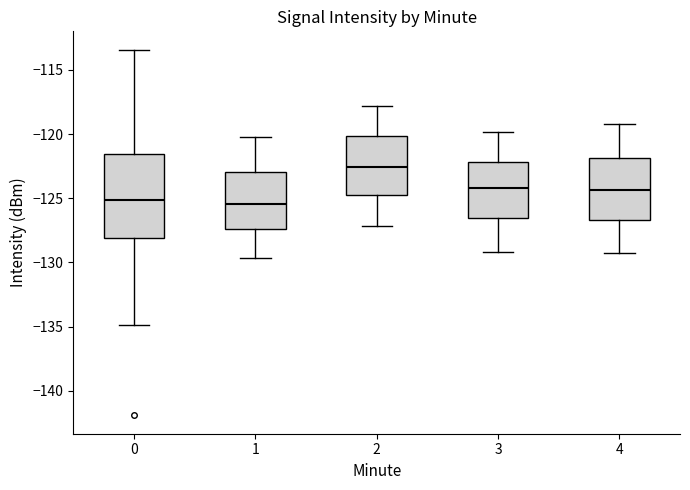

Reading left to right, transcribe this box plot: for each box, give where its median line is, the range the box spans, and where its two whiskers end, as read against the y-axis. The values are not printed on the chart, so give them approximately, as read against the axis.

0: median -125.0, box -128.0 to -121.5, whiskers -135.0 to -113.5
1: median -125.5, box -127.5 to -123.0, whiskers -129.5 to -120.0
2: median -122.5, box -125.0 to -120.0, whiskers -127.0 to -118.0
3: median -124.0, box -126.5 to -122.0, whiskers -129.0 to -120.0
4: median -124.5, box -126.5 to -122.0, whiskers -129.5 to -119.0